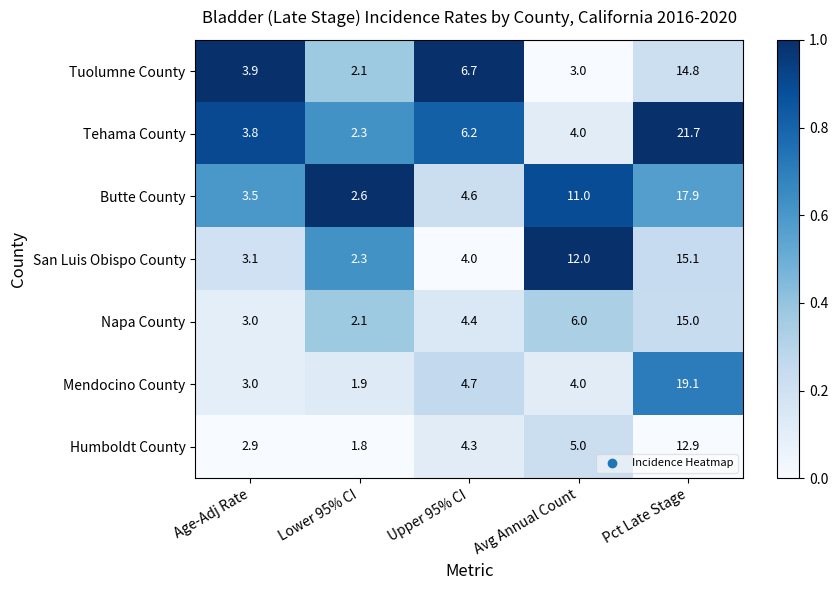

At Pct Late Stage, list the series in order from largest to smallest.

Tehama County, Mendocino County, Butte County, San Luis Obispo County, Napa County, Tuolumne County, Humboldt County